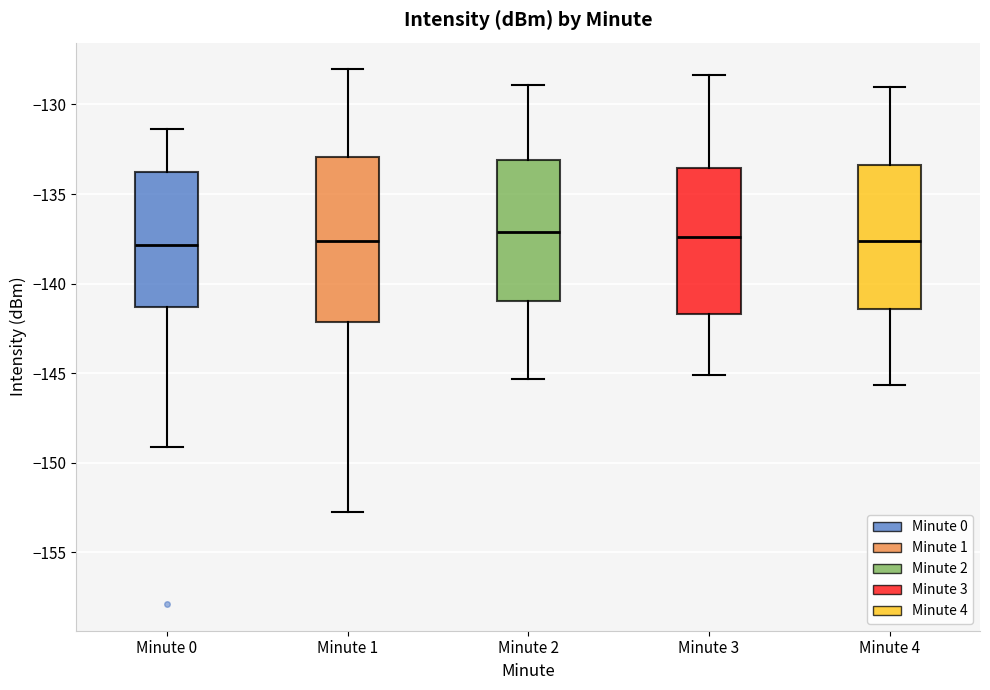

Reading left to right, read every box against the y-axis: the position of its median line, the range the box covers, and the ends of its whiskers. The values are not printed on the chart, so give them approximately, as read against the axis.

Minute 0: median -138.0, box -141.5 to -134.0, whiskers -149.0 to -131.5
Minute 1: median -137.5, box -142.0 to -133.0, whiskers -152.5 to -128.0
Minute 2: median -137.0, box -141.0 to -133.0, whiskers -145.5 to -129.0
Minute 3: median -137.5, box -141.5 to -133.5, whiskers -145.0 to -128.5
Minute 4: median -137.5, box -141.5 to -133.5, whiskers -145.5 to -129.0